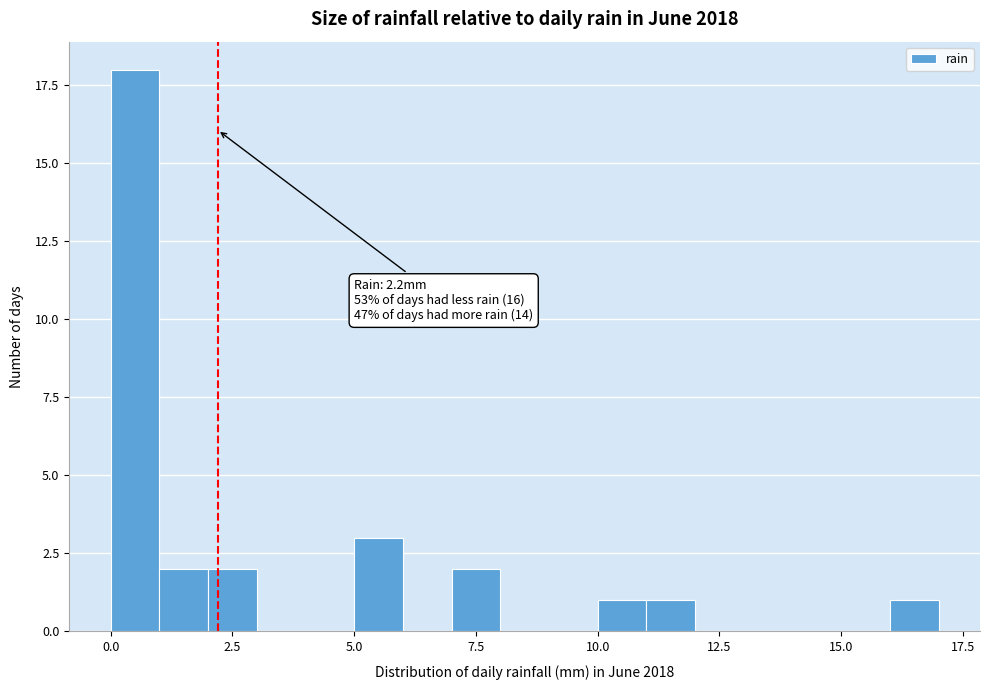

Around what value on the x-axis is the tallest bar? Give the approximate position of its centre, as read against the axis.

0.5